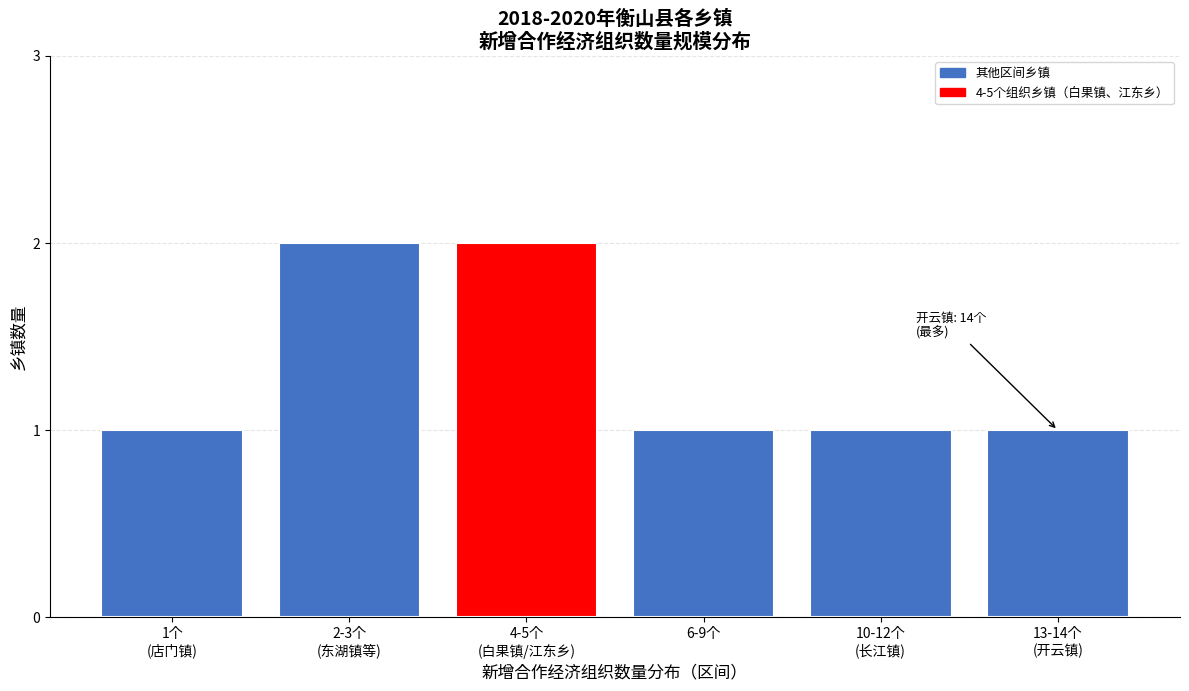

Reading left to right, list all the values displayed in this chart.

1	2	2	1	1	1